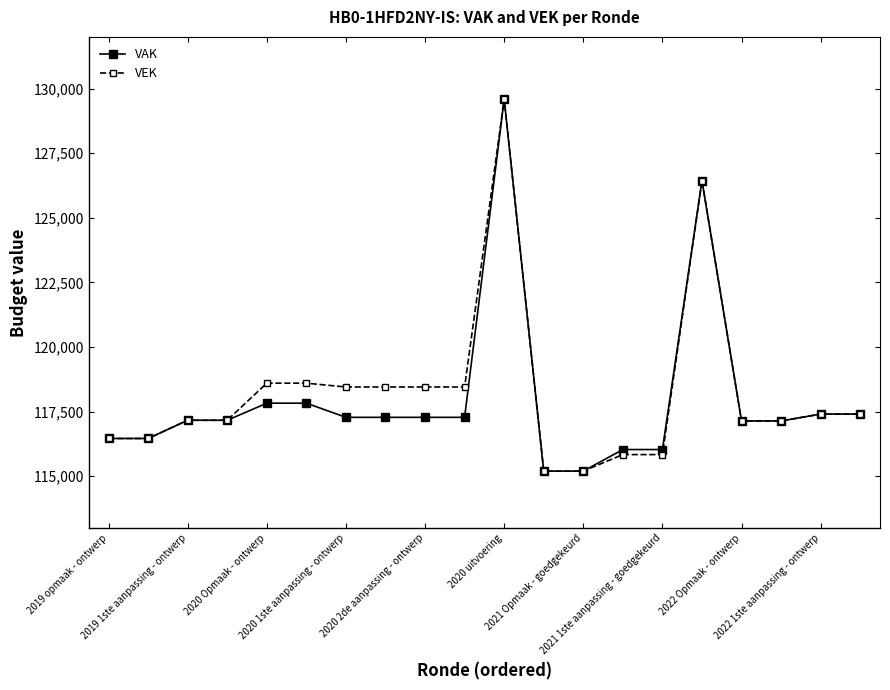

What is the minimum value for VAK?

115200